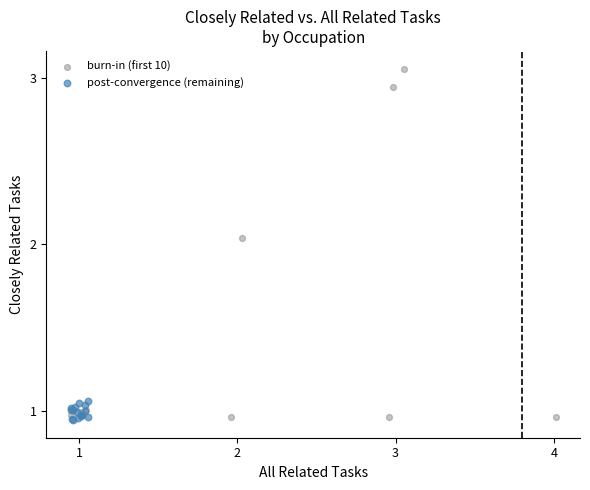

Which series has the widest spread of Y values?

burn-in (first 10)